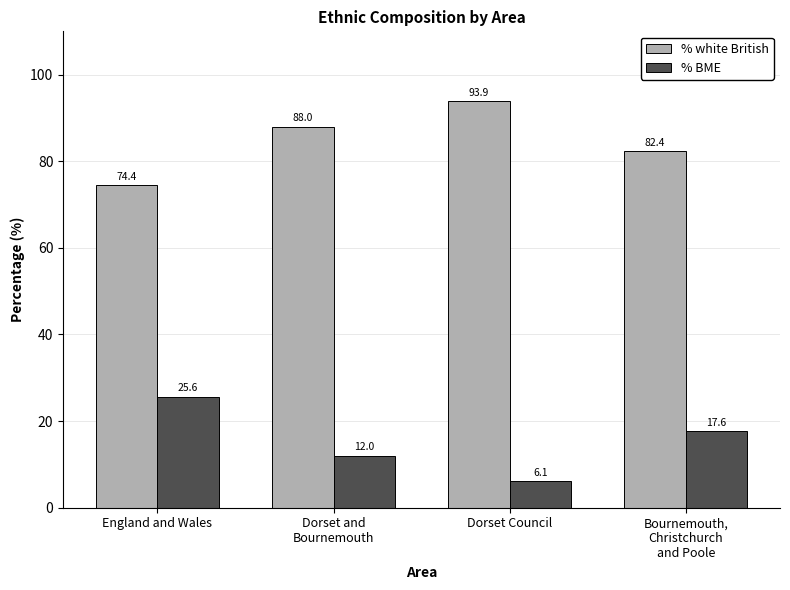

Reading right to left, list all the values displayed in this chart.

% white British: Bournemouth,
Christchurch
and Poole=82.4	Dorset Council=93.9	Dorset and
Bournemouth=88.0	England and Wales=74.4
% BME: Bournemouth,
Christchurch
and Poole=17.6	Dorset Council=6.1	Dorset and
Bournemouth=12.0	England and Wales=25.6